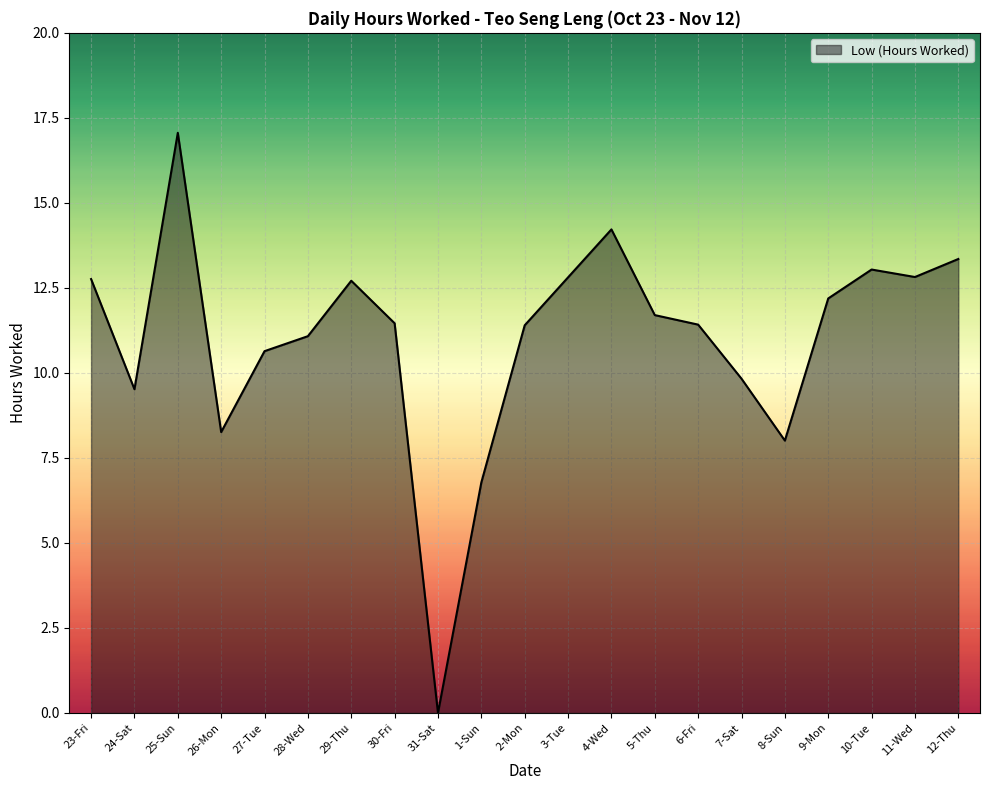

Approximately how many times larger is the value at 28-Wed compared to 1-Sun?

1.6